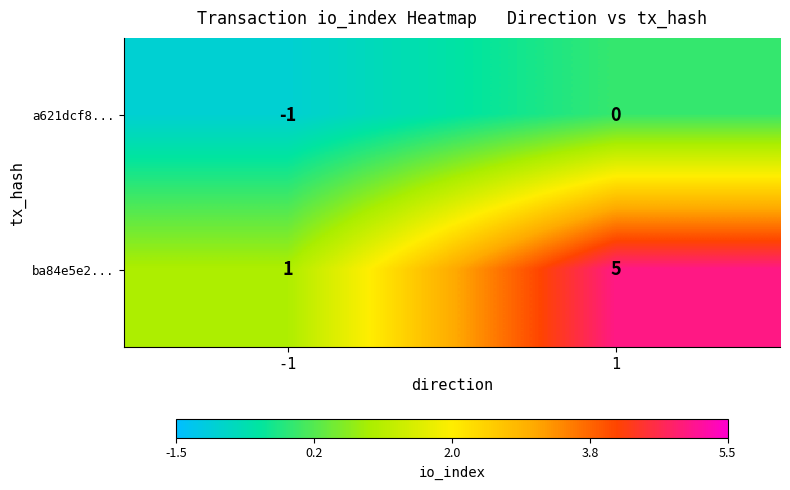

List the series in order of their overall mean, highest first.

ba84e5e2..., a621dcf8...